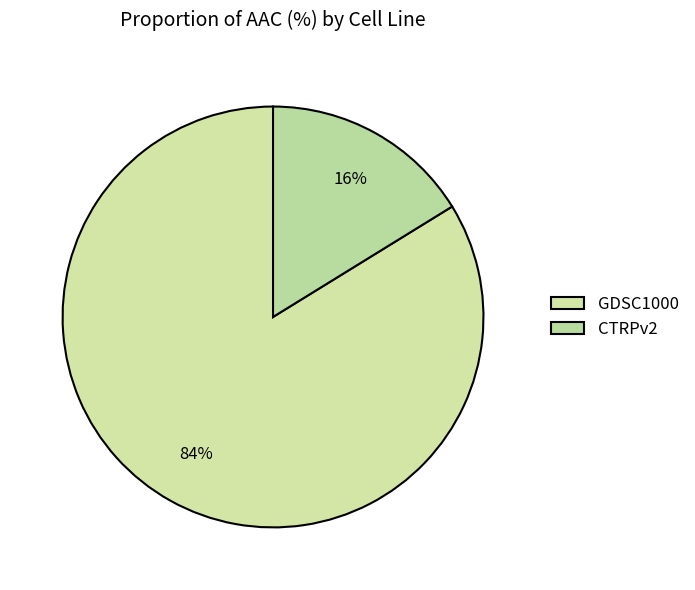

What percentage is NOT represented by GDSC1000?

16.2%